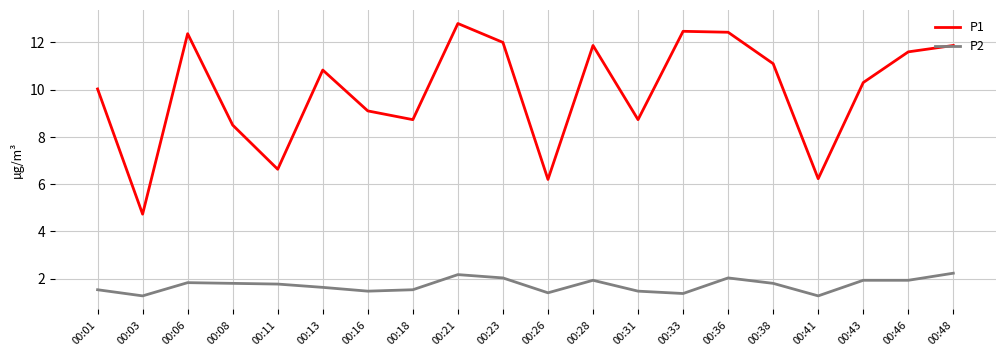

How many lines are shown in the chart?

2